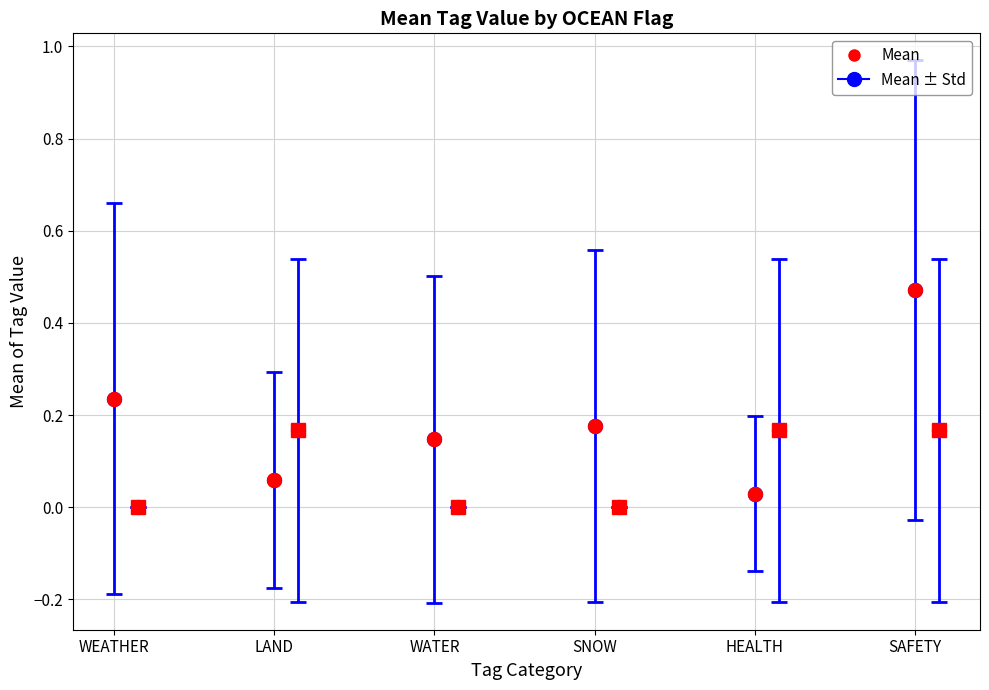

What is the greatest value displayed?

0.5